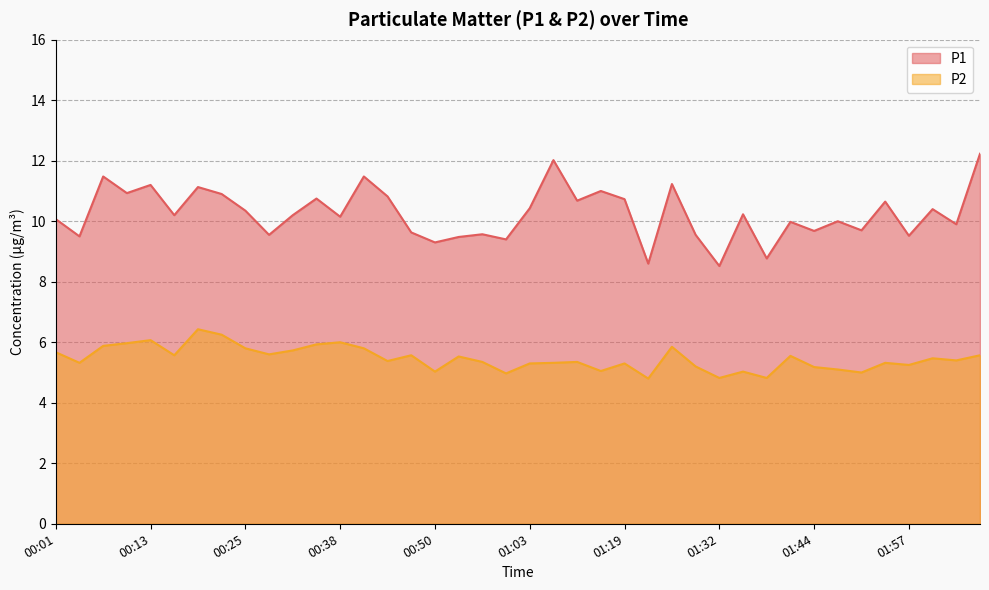

Which series has the largest range (max minus min)?

P1